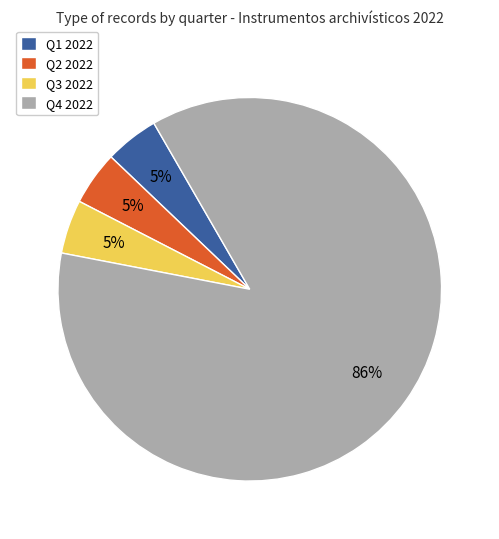

To the nearest percent, what percentage of the pie is Q3 2022?

5%